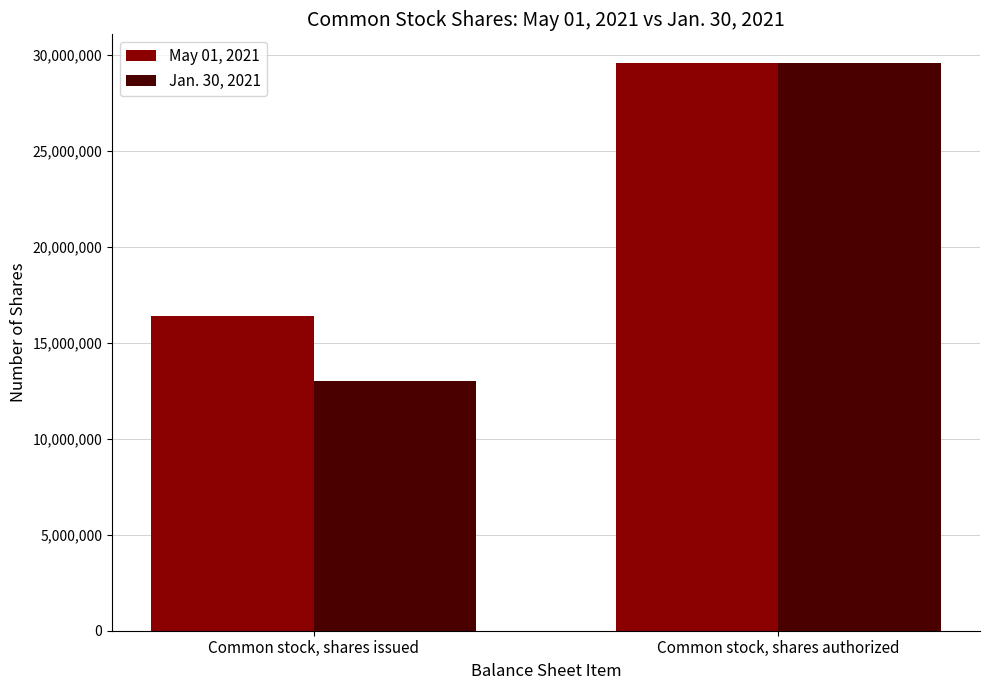

Rank the categories by Jan. 30, 2021 value from lowest to highest.

Common stock, shares issued, Common stock, shares authorized